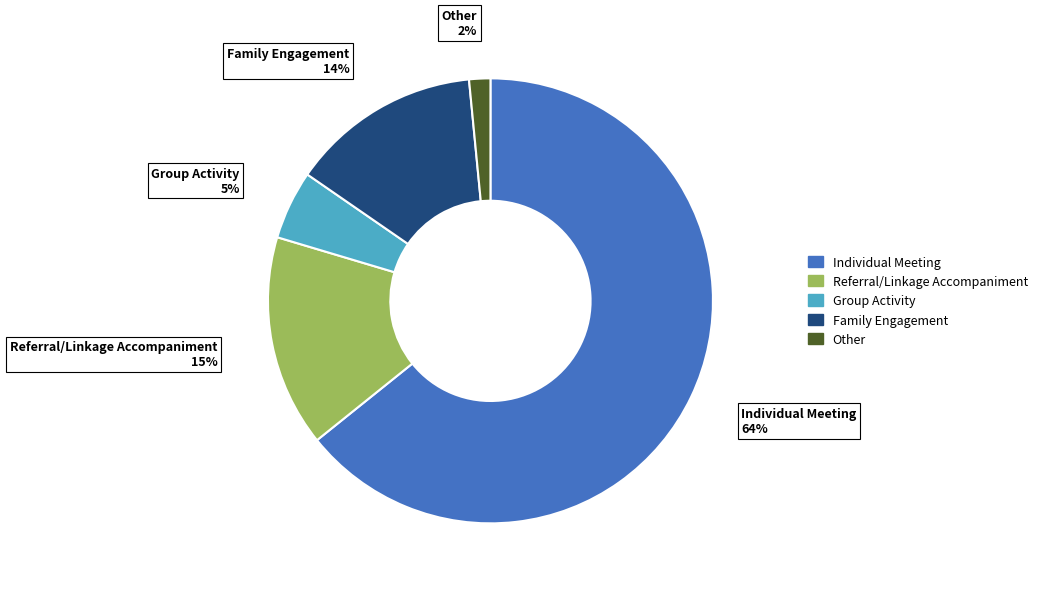

How many slices are in this pie chart?

5